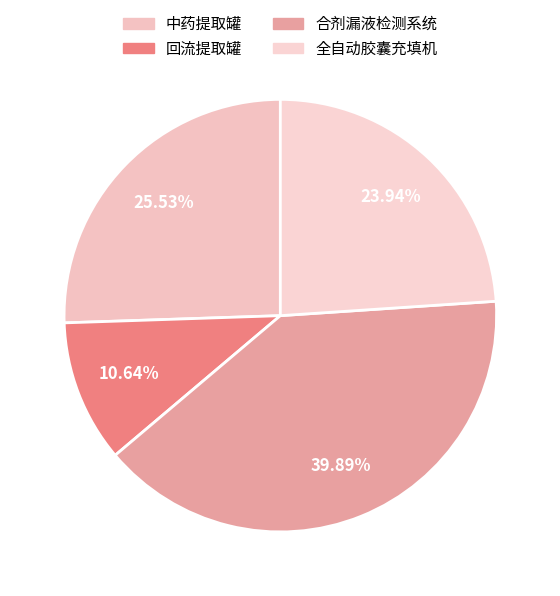

Count the number of slices in the pie.

4